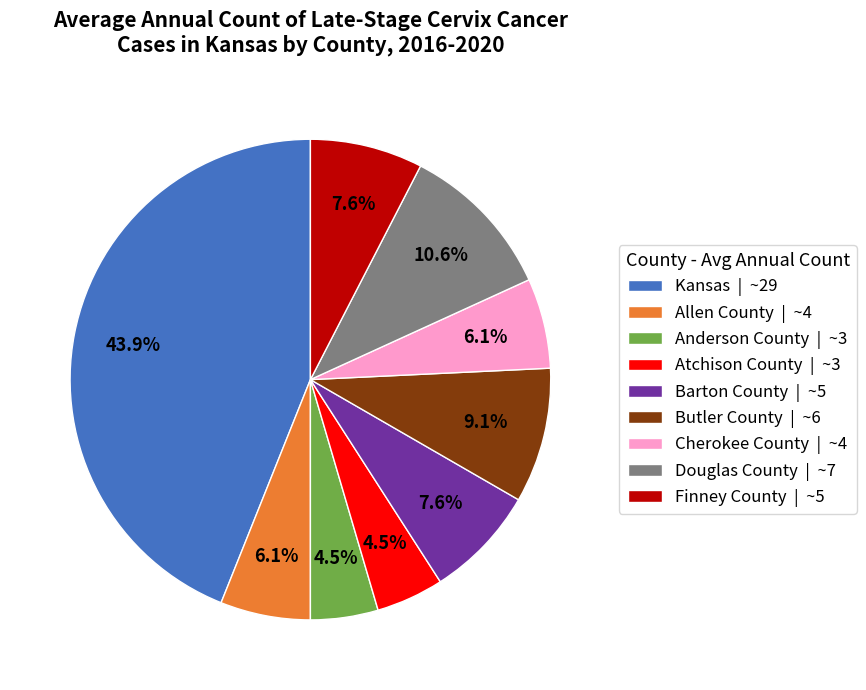

To the nearest percent, what portion does Cherokee County represent?

6%